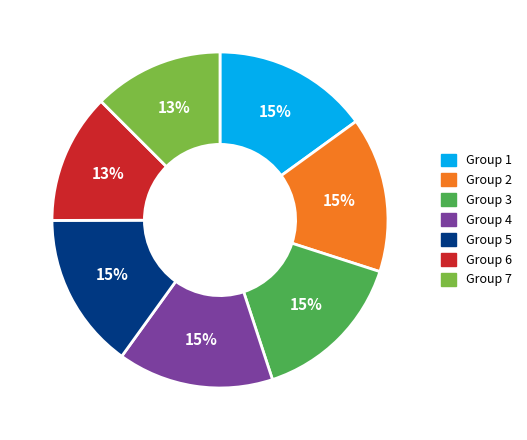

Is there any slice that represents more than half of the pie?

No